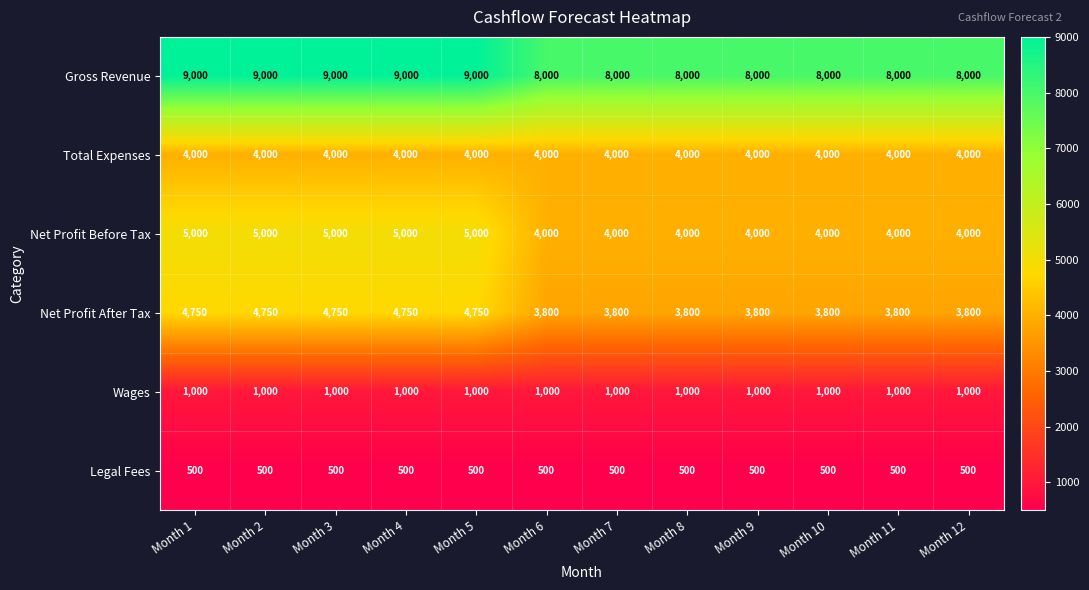

What is the smallest value displayed?

500